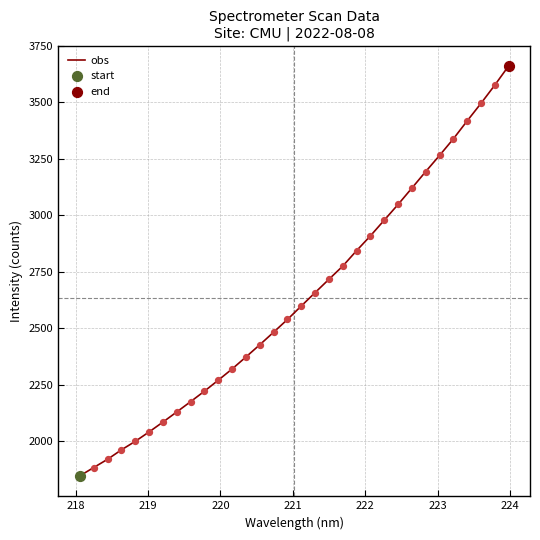

What is the minimum value shown in the chart?

1846.3